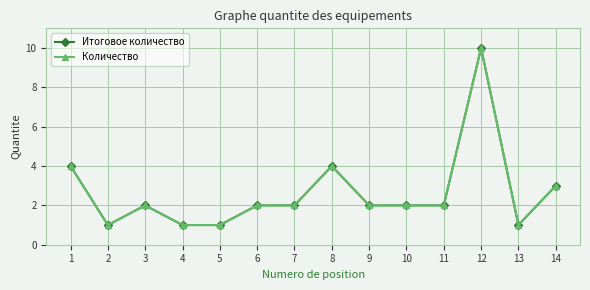

Is this an area chart (filled region under the line)?

No